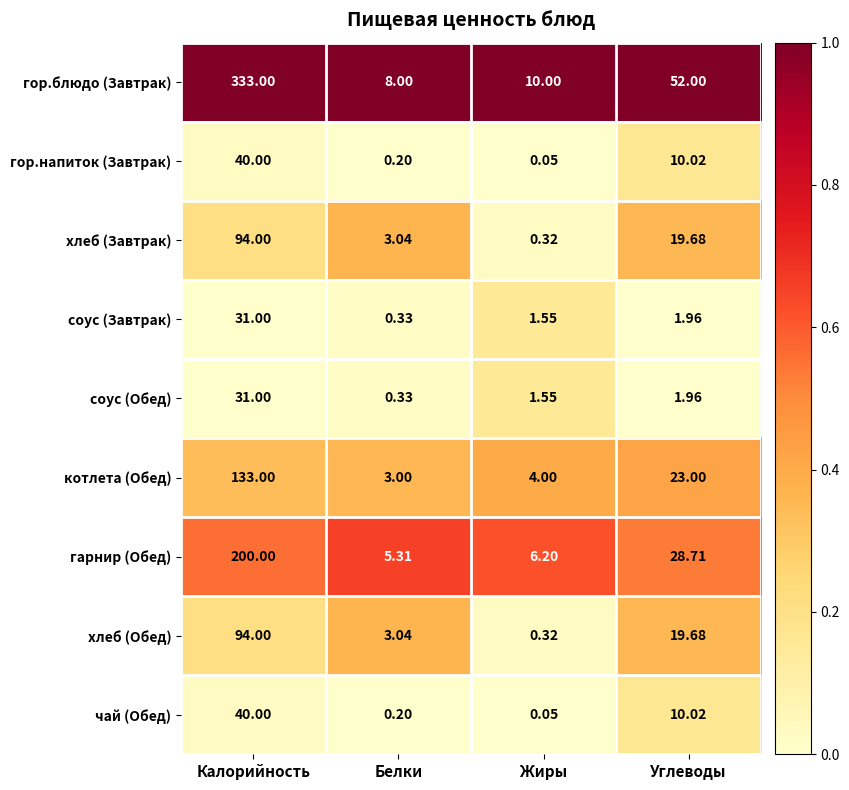

Which series has the largest range (max minus min)?

гор.блюдо (Завтрак)